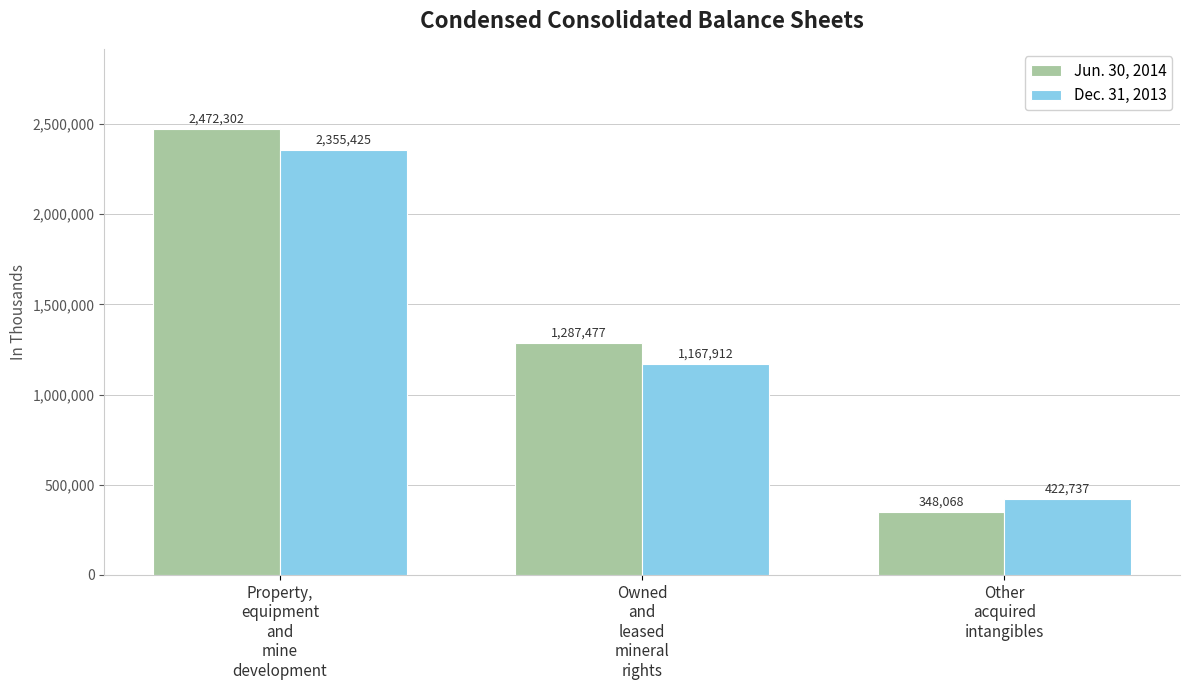

Rank the series by their average value, from lowest to highest.

Dec. 31, 2013, Jun. 30, 2014